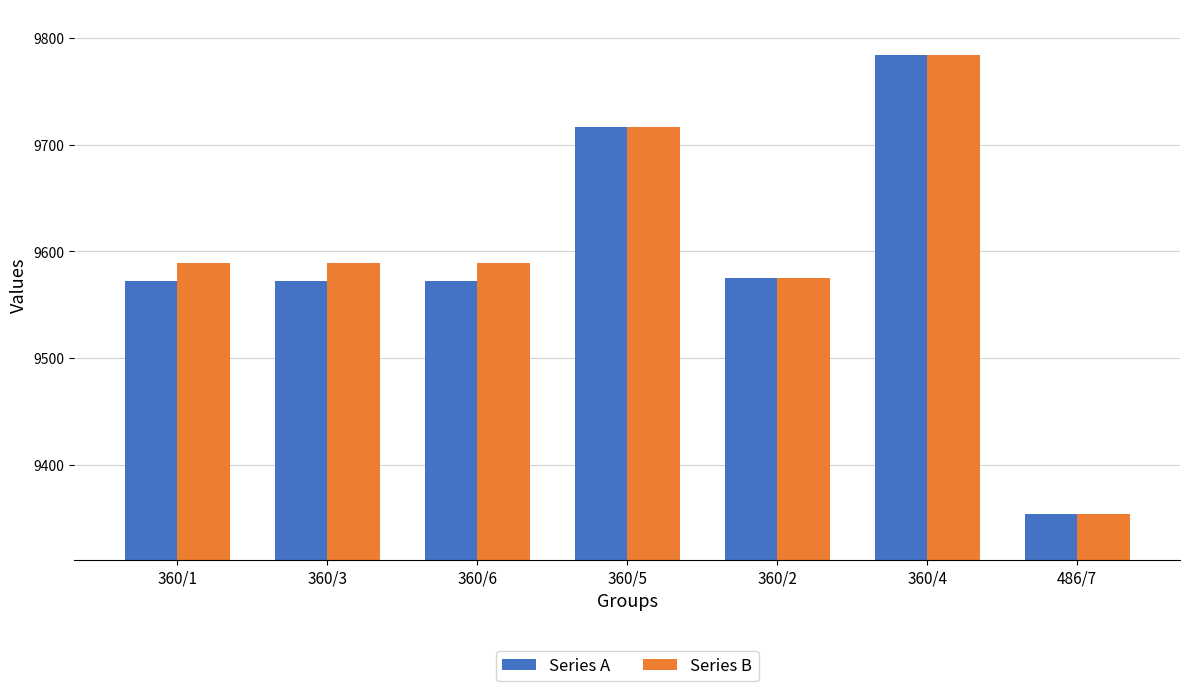

Which series changed the most between 360/6 and 360/4?

Series A